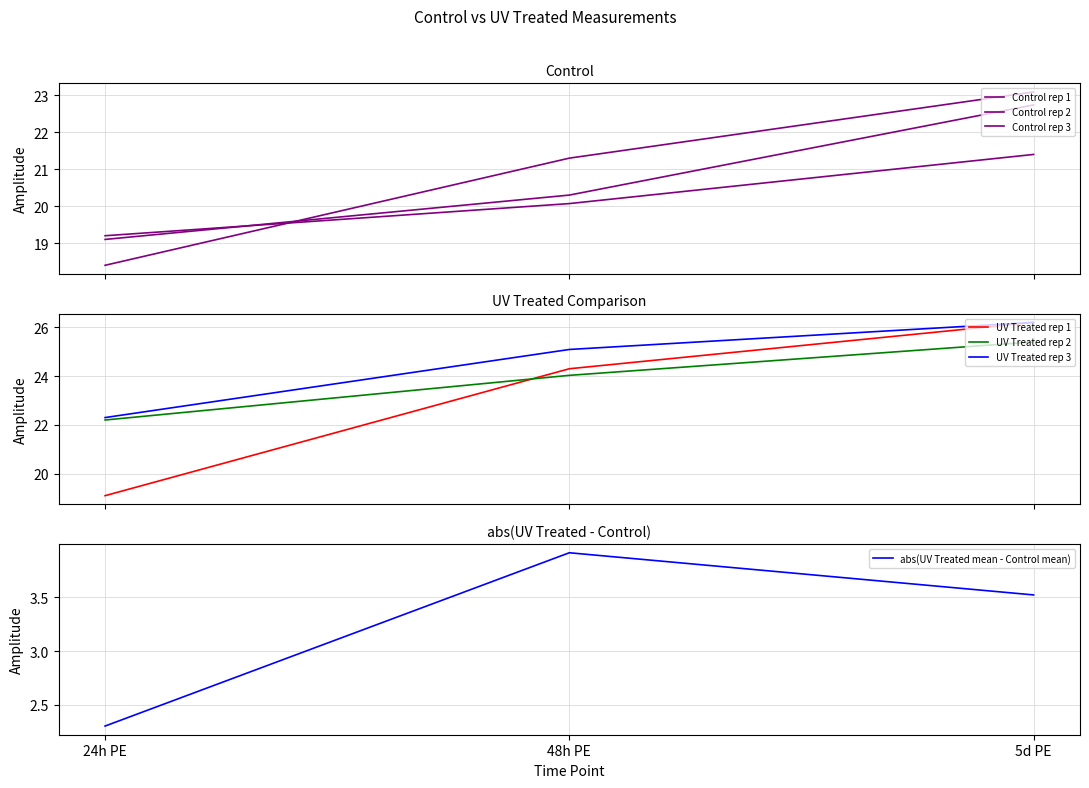

Reading left to right, list all the values displayed in this chart.

Control_r1: 18.4	21.3	23.1
Control_r2: 19.2	20.1	21.4
Control_r3: 19.1	20.3	22.7
UV Treated_r1: 19.1	24.3	26.2
UV Treated_r2: 22.2	24.0	25.4
UV Treated_r3: 22.3	25.1	26.2